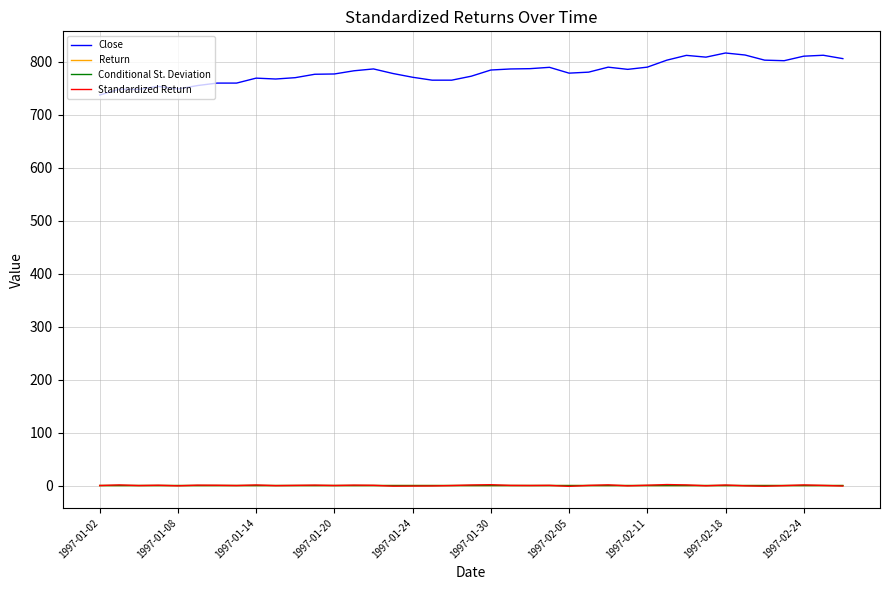

Does the chart have visible grid lines?

Yes